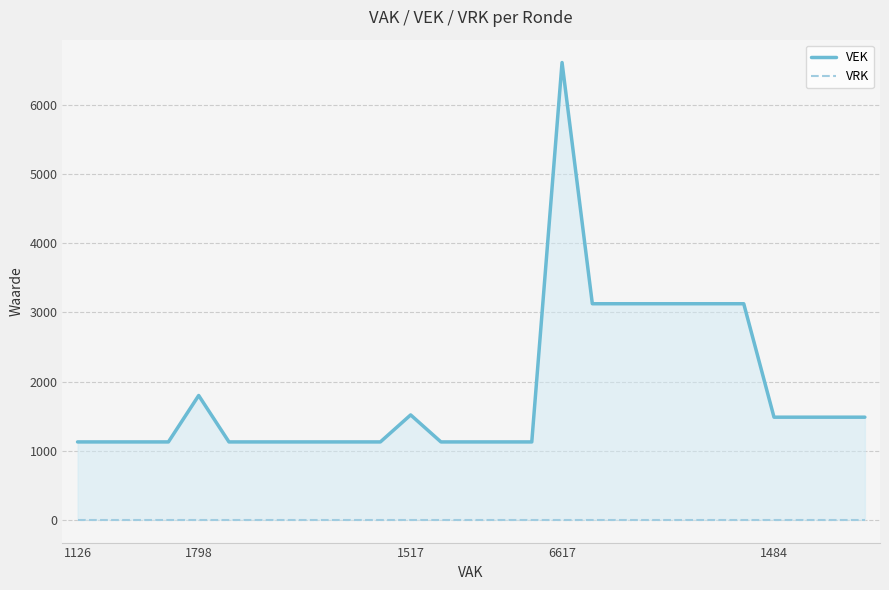

How many values in the VEK series exceed 1126?

13